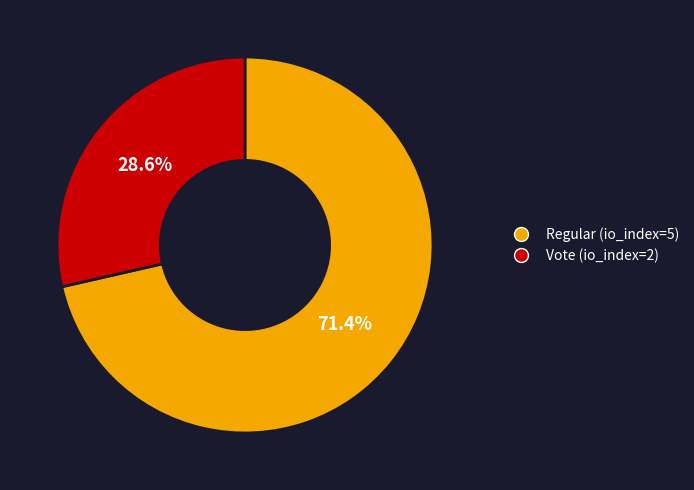

Does Regular (io_index=5) represent more than half of the total?

Yes